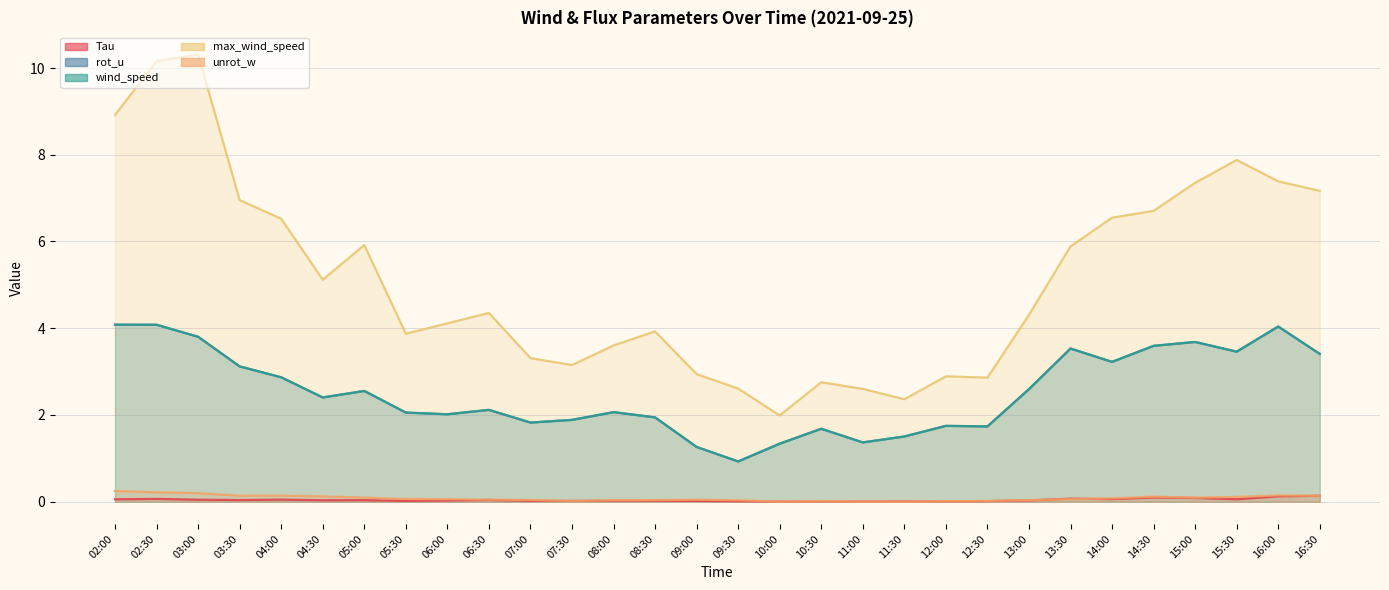

Which series has the largest total across all categories?

max_wind_speed